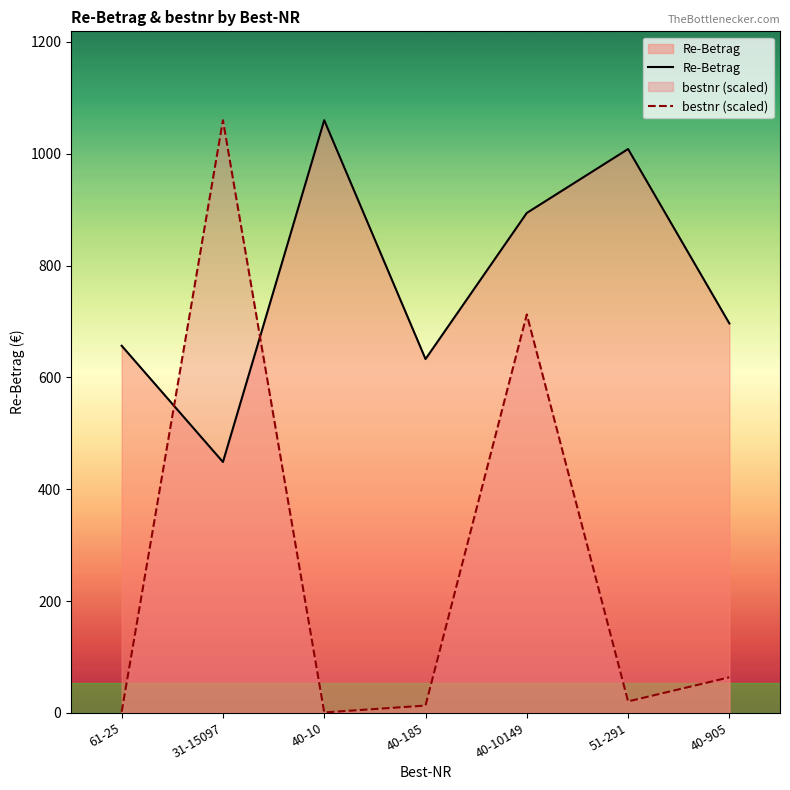

What position from the left is 40-185?

4